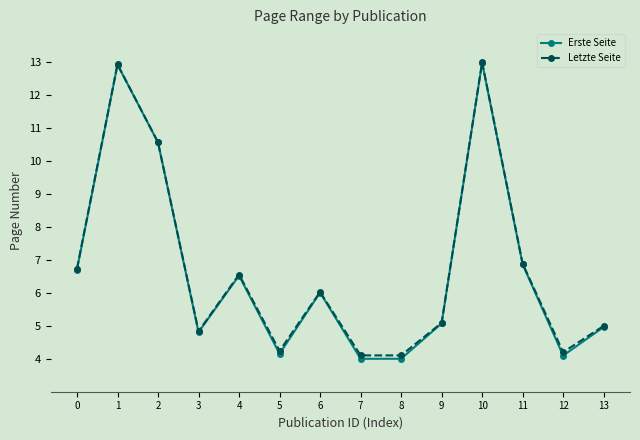

What is the difference between the Letzte Seite values at 9 and 4?

1.5